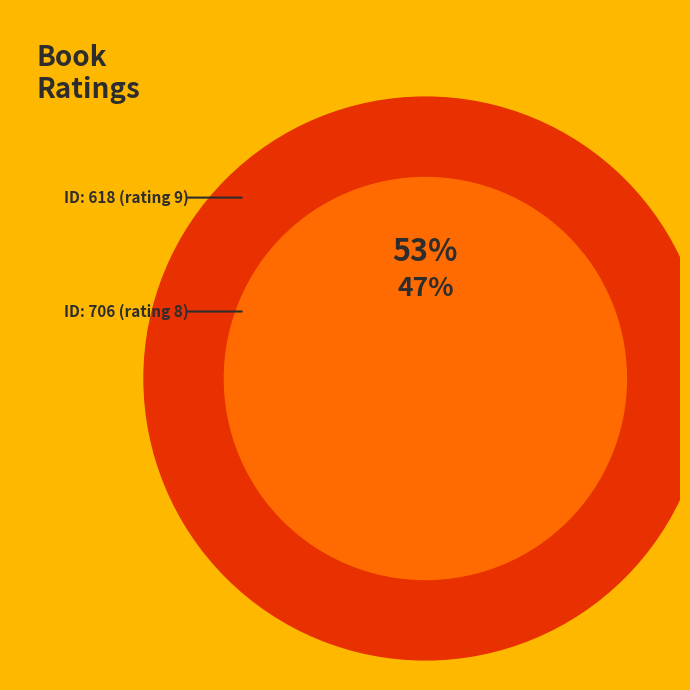

To the nearest percent, what is the average slice percentage?

50%